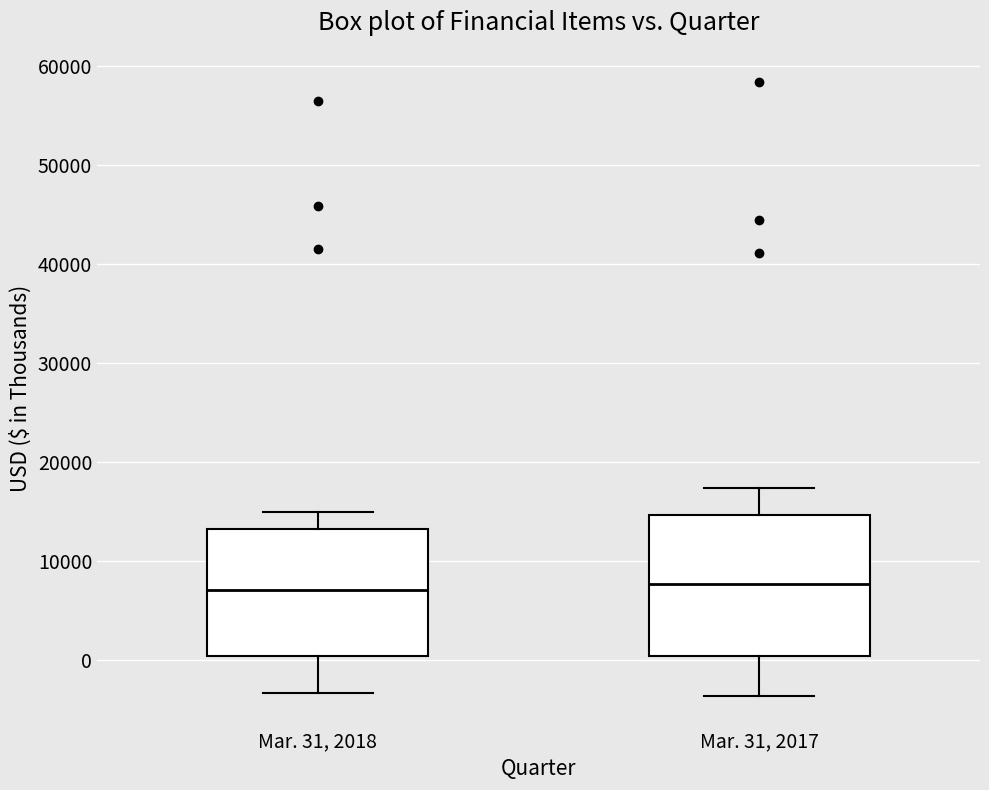

Comparing the boxes themselves (not the whiskers), which one is the tallest?

Mar. 31, 2017